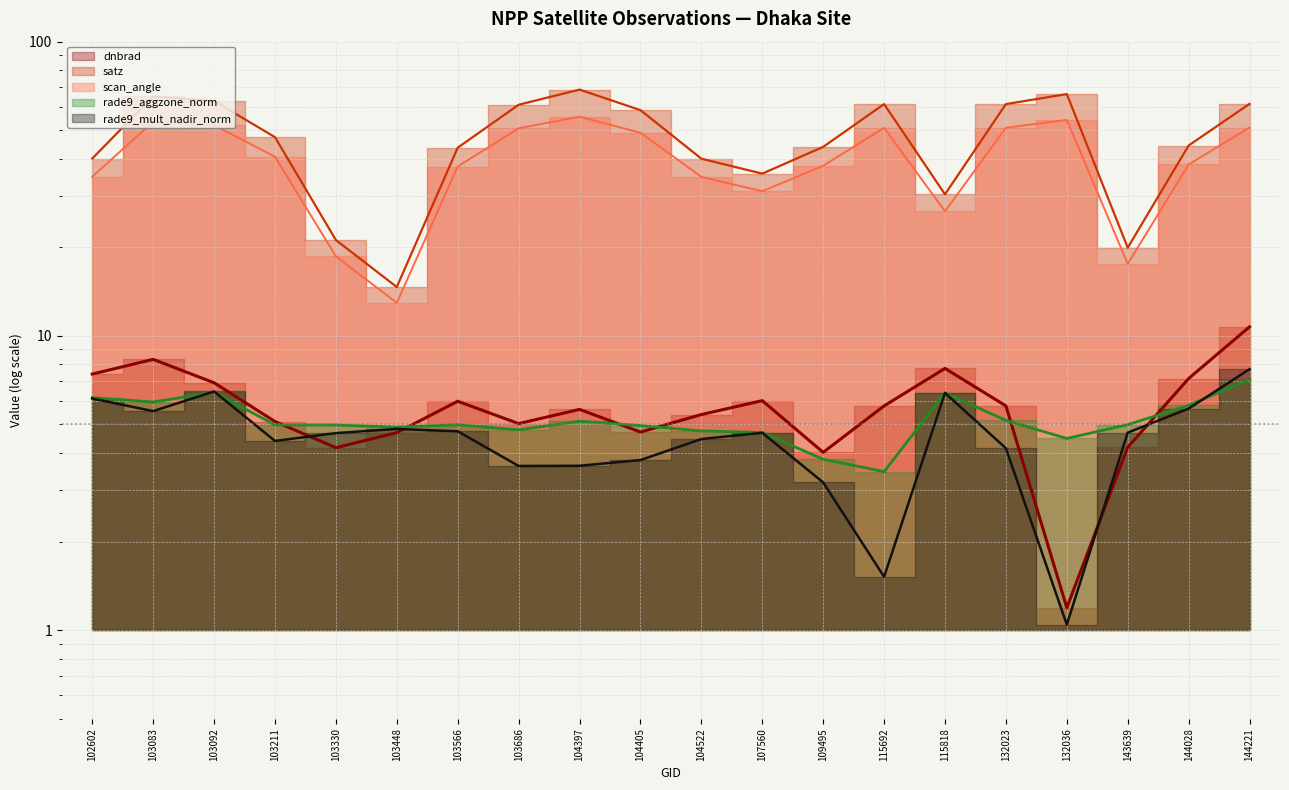

Between 103330 and 132036, which series saw the biggest shift?

satz (line)